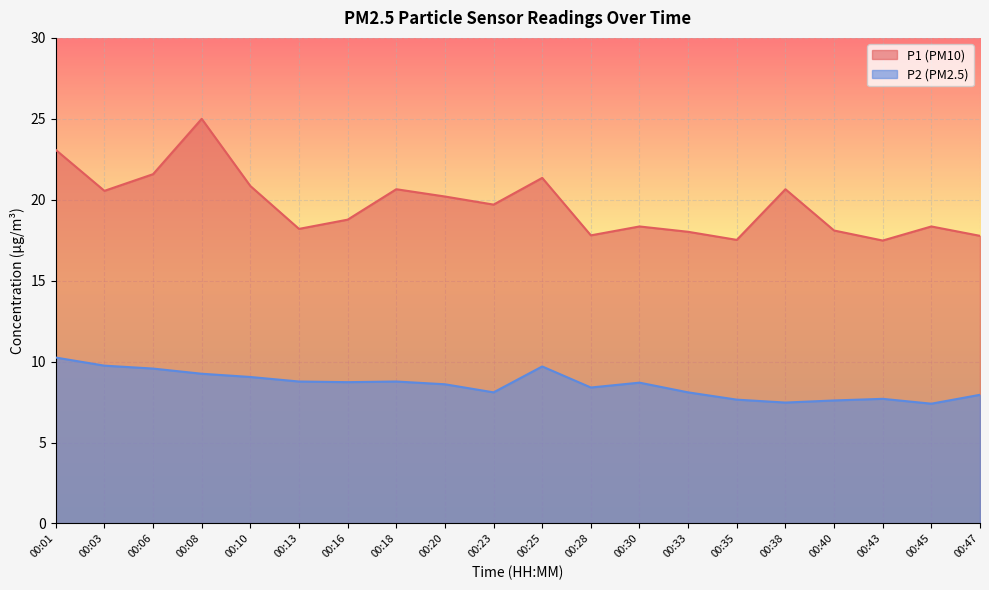

What is the sum of all P2 values?

171.5